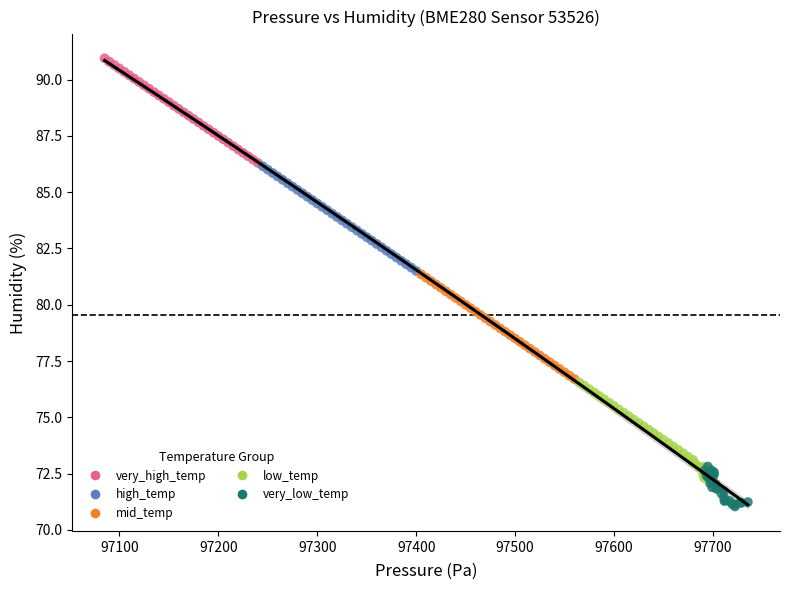

Which series reaches the maximum Y coordinate?

very_high_temp